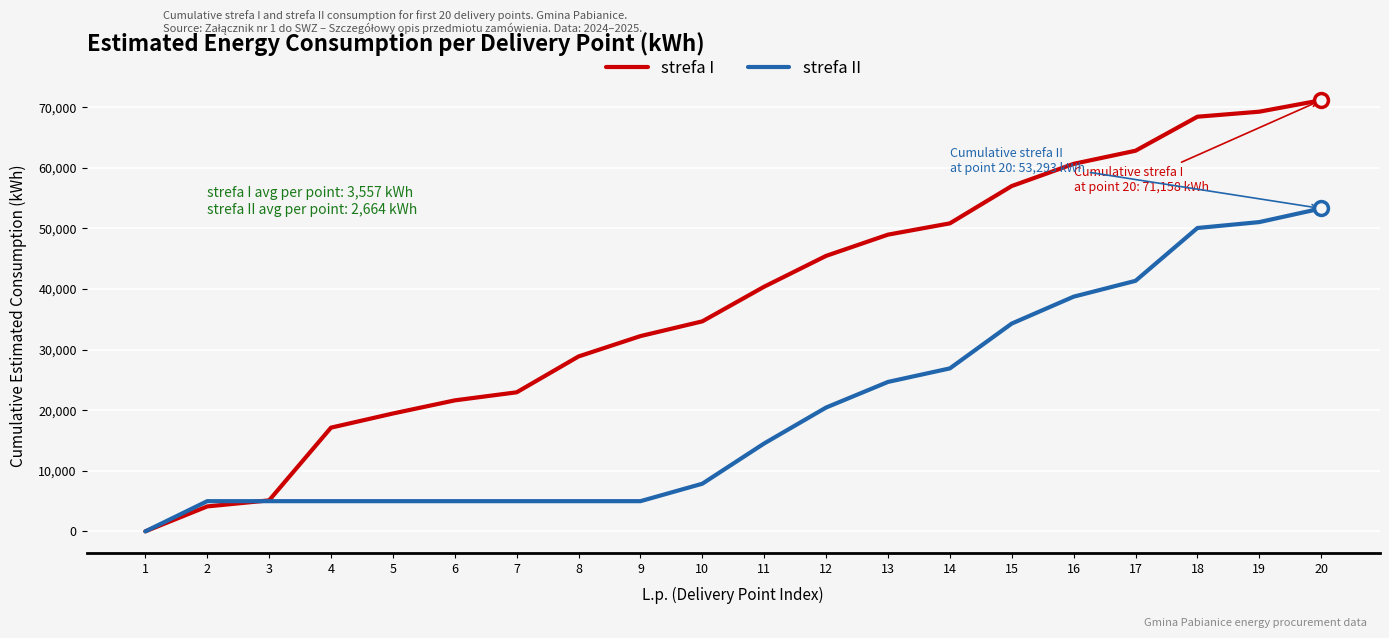

Does the chart have visible grid lines?

Yes